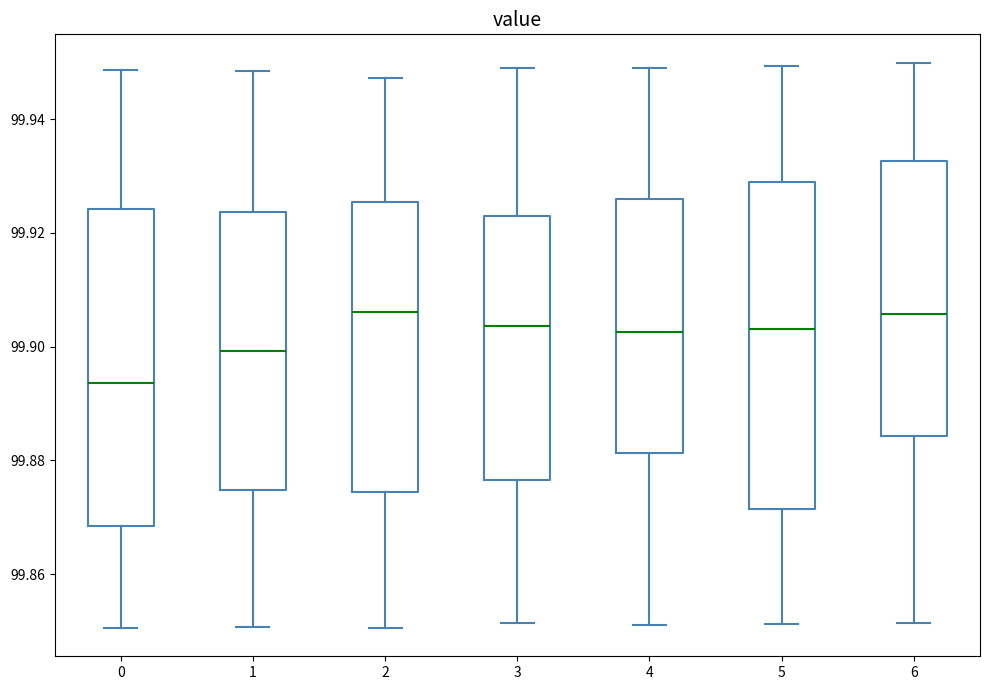

Reading left to right, transcribe this box plot: for each box, give where its median line is, the range the box spans, and where its two whiskers end, as read against the y-axis. The values are not printed on the chart, so give them approximately, as read against the axis.

0: median 99.894, box 99.868 to 99.924, whiskers 99.850 to 99.948
1: median 99.900, box 99.874 to 99.924, whiskers 99.850 to 99.948
2: median 99.906, box 99.874 to 99.926, whiskers 99.850 to 99.948
3: median 99.904, box 99.876 to 99.922, whiskers 99.852 to 99.950
4: median 99.902, box 99.882 to 99.926, whiskers 99.852 to 99.950
5: median 99.904, box 99.872 to 99.930, whiskers 99.852 to 99.950
6: median 99.906, box 99.884 to 99.932, whiskers 99.852 to 99.950